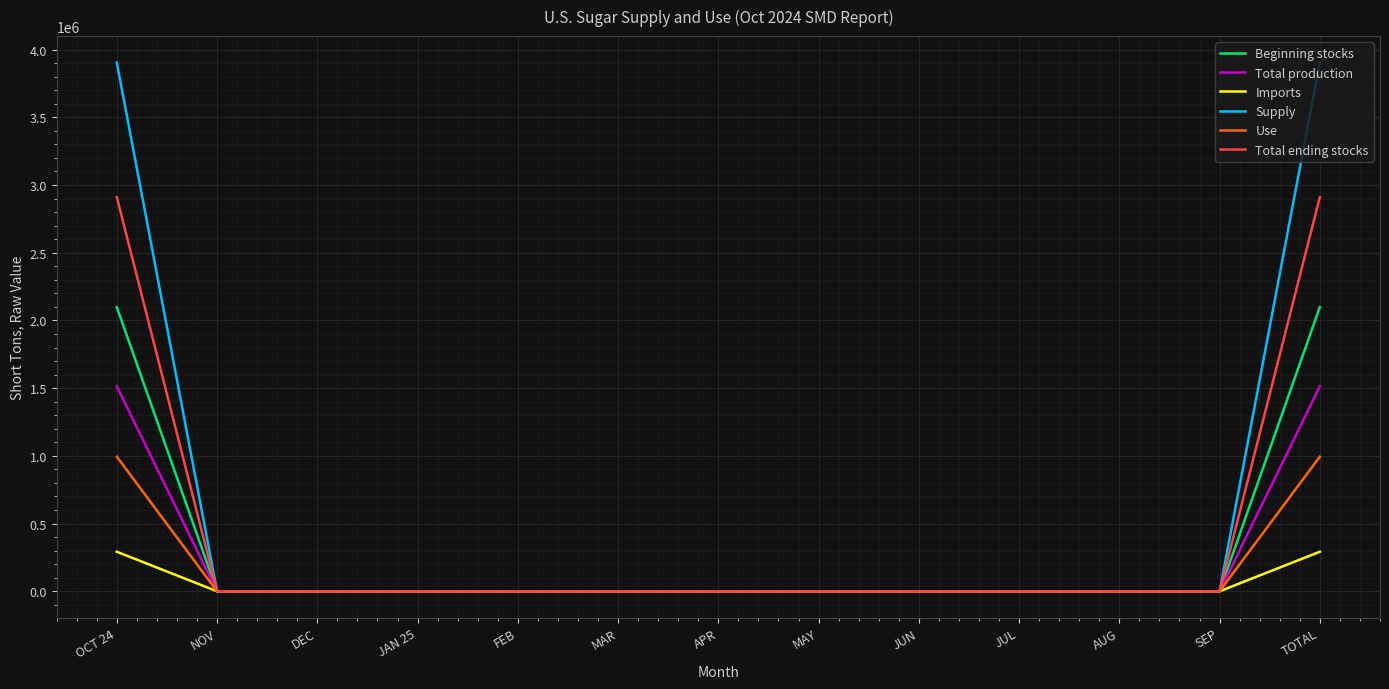

The value of Beginning stocks at MAR is 847125. True or false?

False